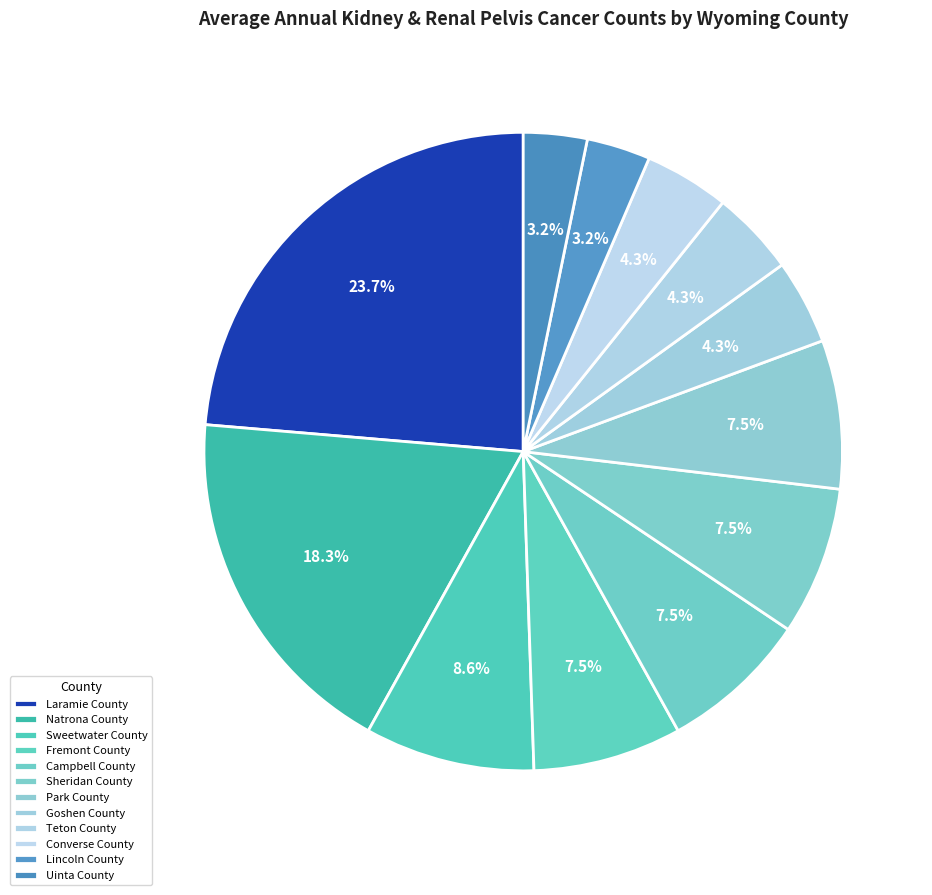

Rank the categories by value from highest to lowest.

Laramie County, Natrona County, Sweetwater County, Fremont County, Campbell County, Sheridan County, Park County, Goshen County, Teton County, Converse County, Lincoln County, Uinta County